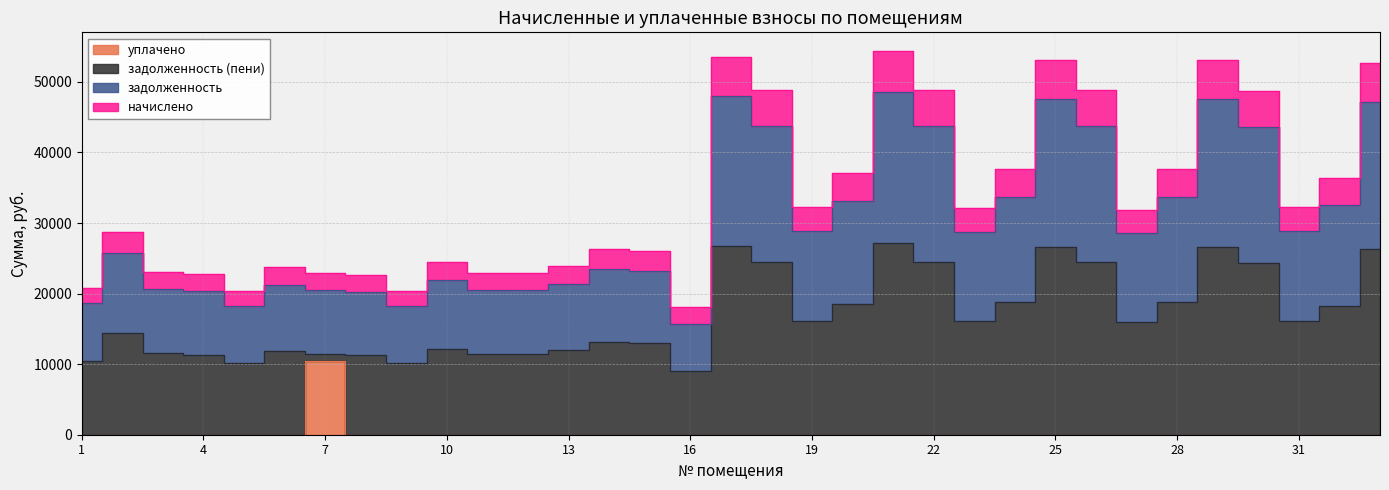

Is the value of начислено at 9 greater than the value of задолженность at 12?

No